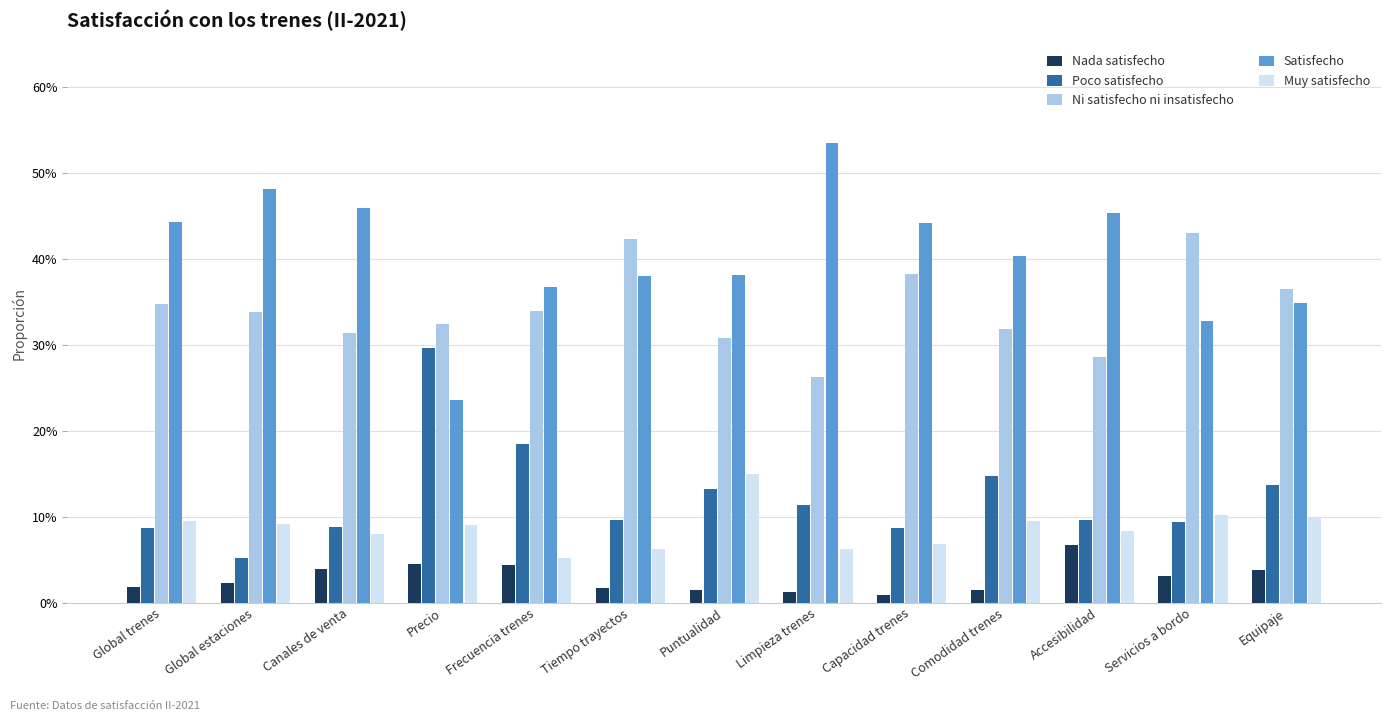

Does the chart contain stacked bars?

No